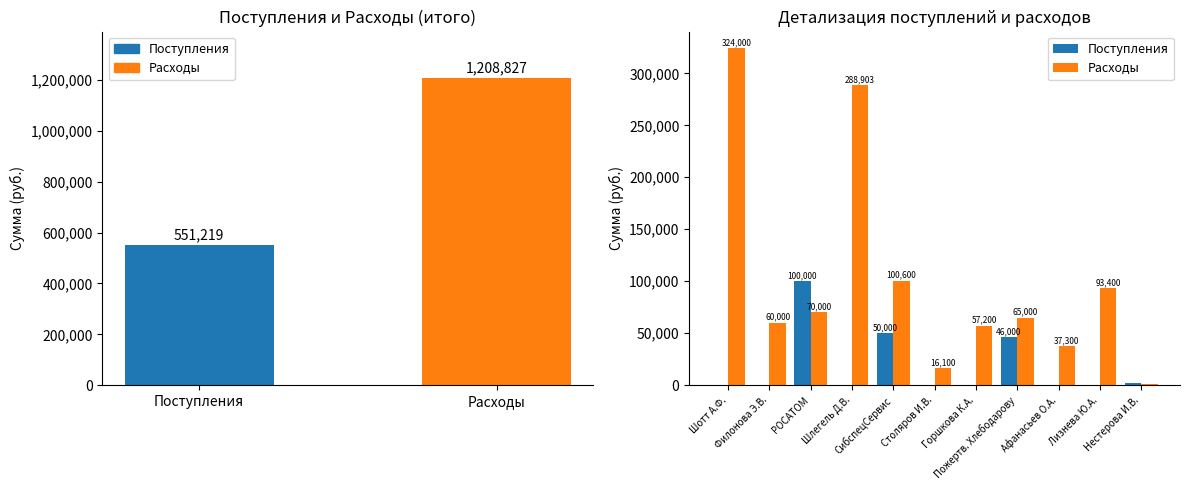

At how many categories does at least one series exceed 173422?

2